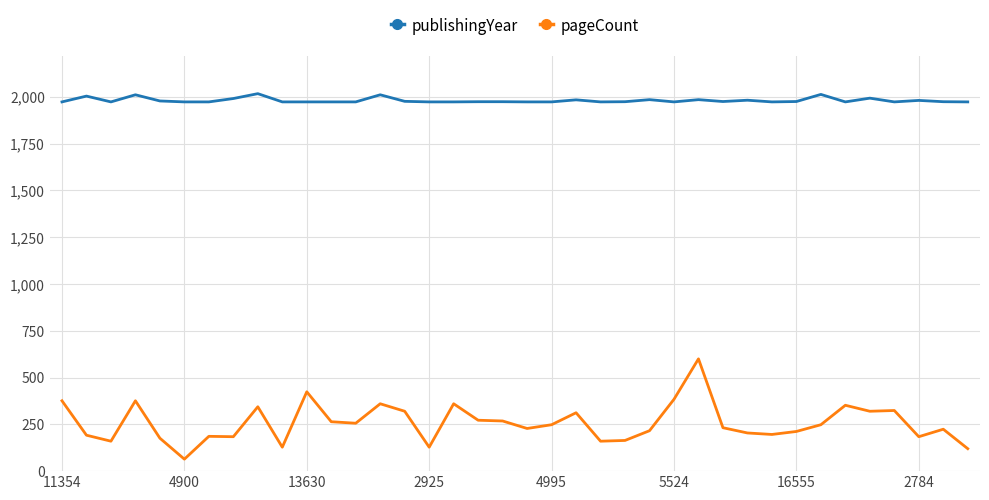

What is the greatest value displayed?

2017